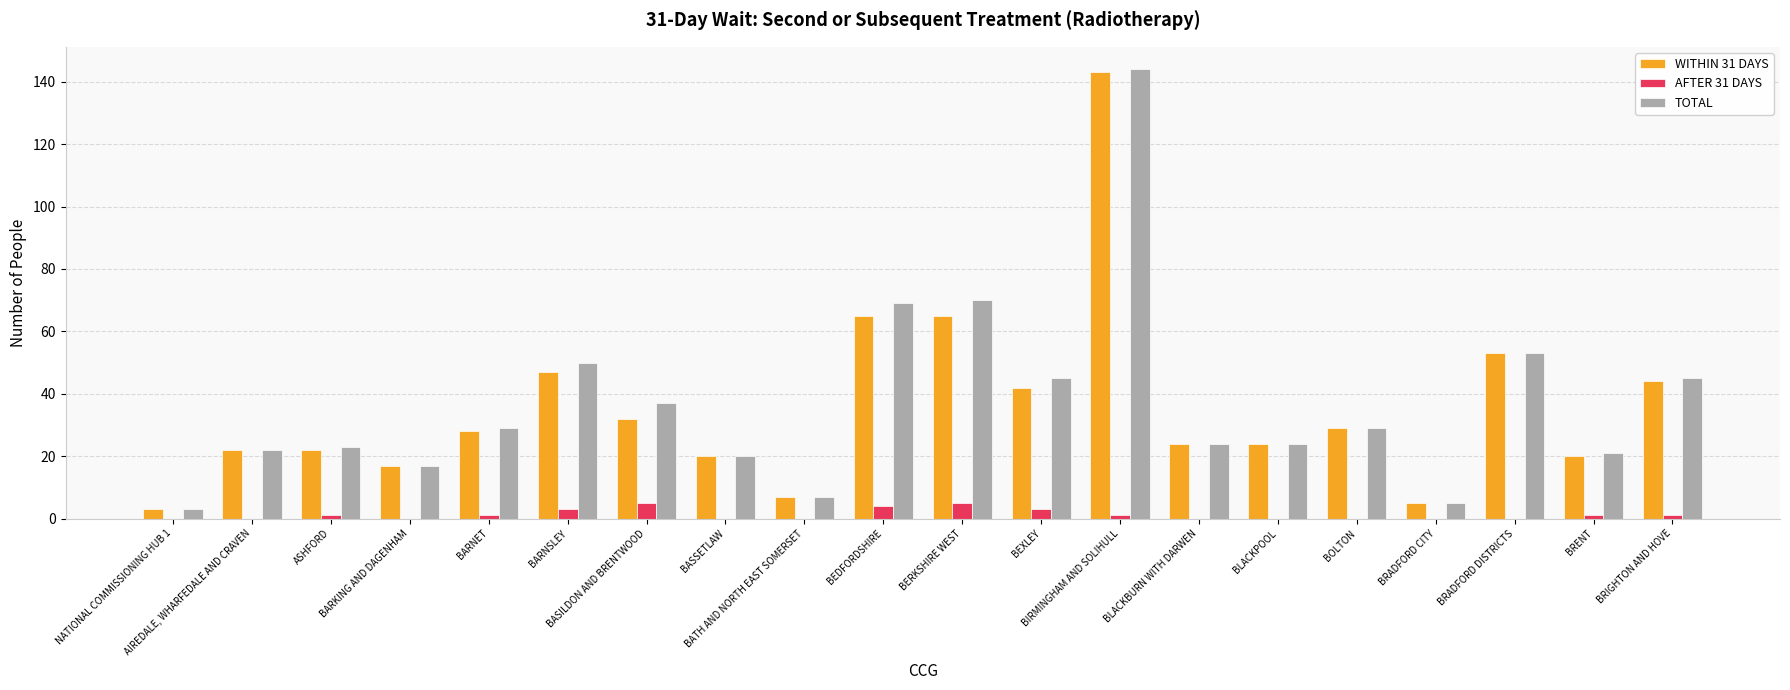

What is the maximum value for TOTAL?

144